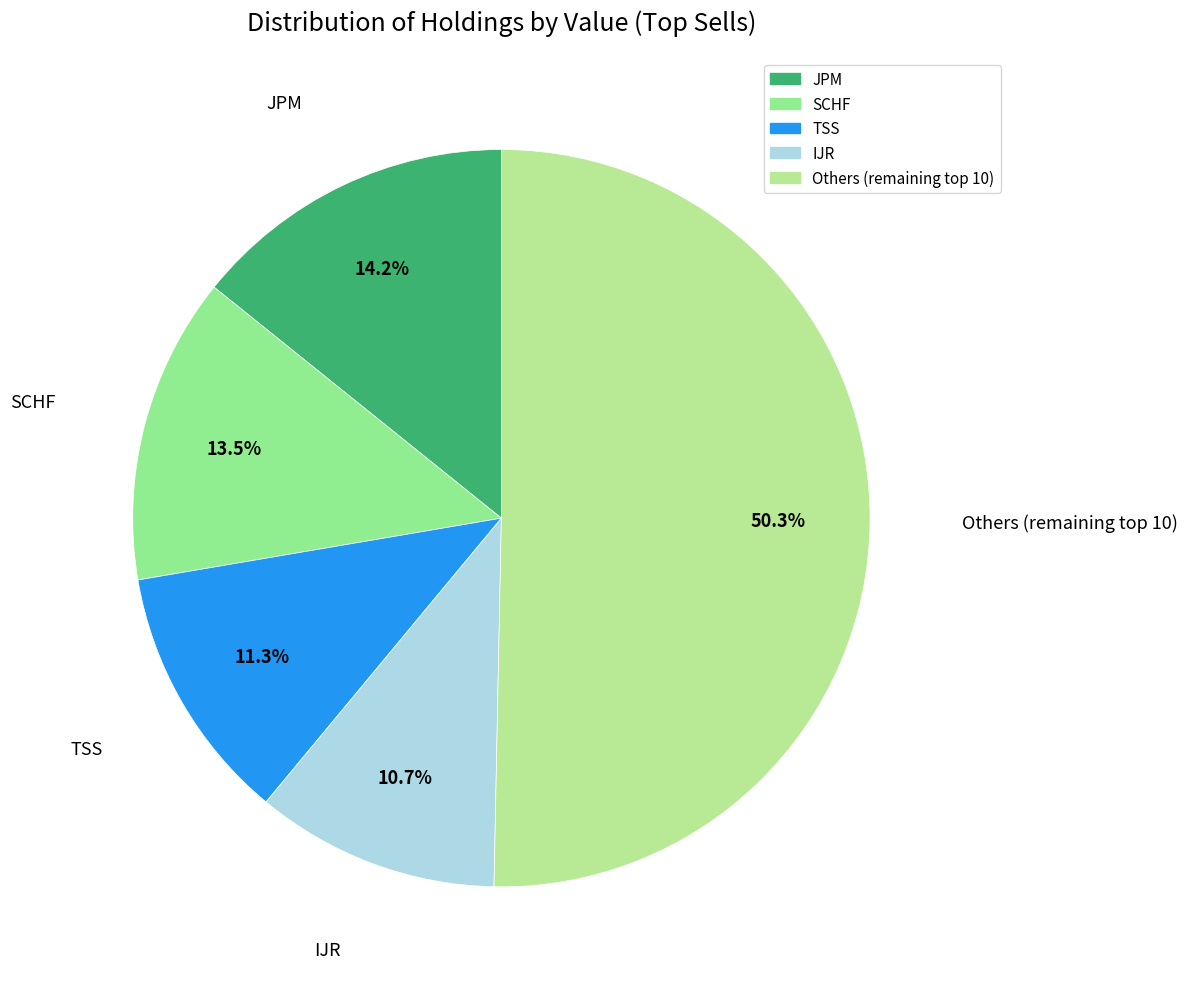

What is the largest slice in the pie chart?

Others (remaining top 10)